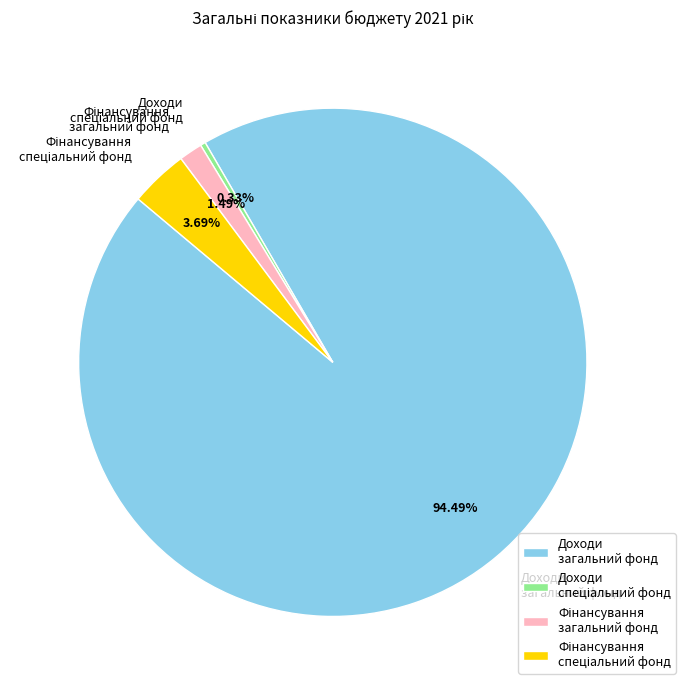

Is Доходи загальний фонд the majority of the pie?

Yes